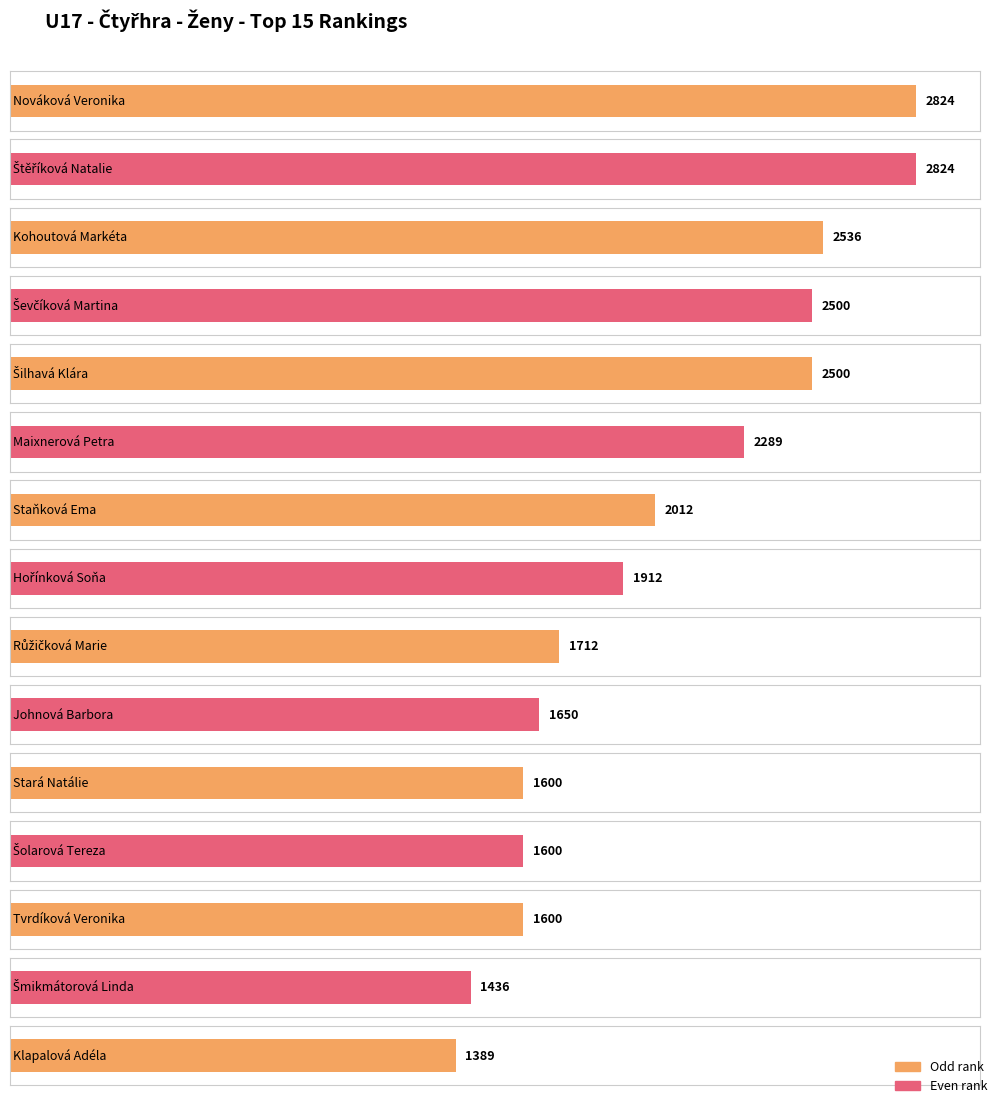

Reading left to right, transcribe all the data shown in this chart.

Nováková Veronika=2824	Štěříková Natalie=2824	Kohoutová Markéta=2536	Ševčíková Martina=2500	Šilhavá Klára=2500	Maixnerová Petra=2289	Staňková Ema=2012	Hořínková Soňa=1912	Růžičková Marie=1712	Johnová Barbora=1650	Stará Natálie=1600	Šolarová Tereza=1600	Tvrdíková Veronika=1600	Šmikmátorová Linda=1436	Klapalová Adéla=1389